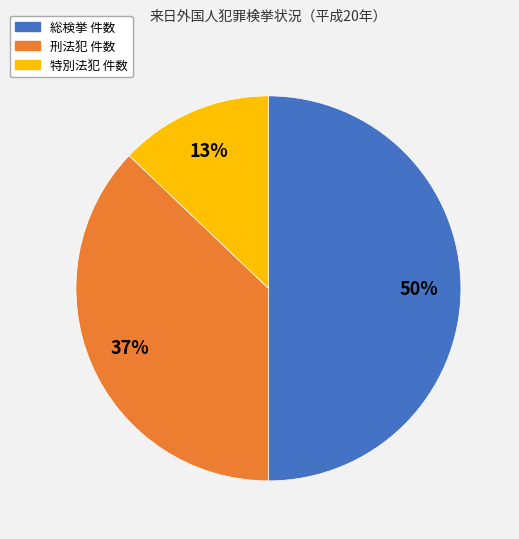

Is 刑法犯 件数 the majority of the pie?

No